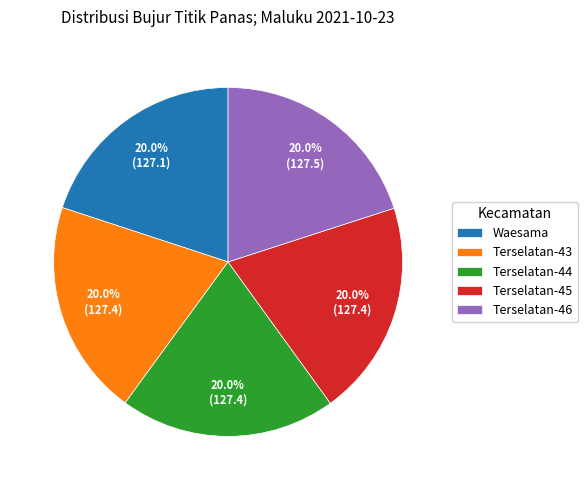

Count the number of slices in the pie.

5